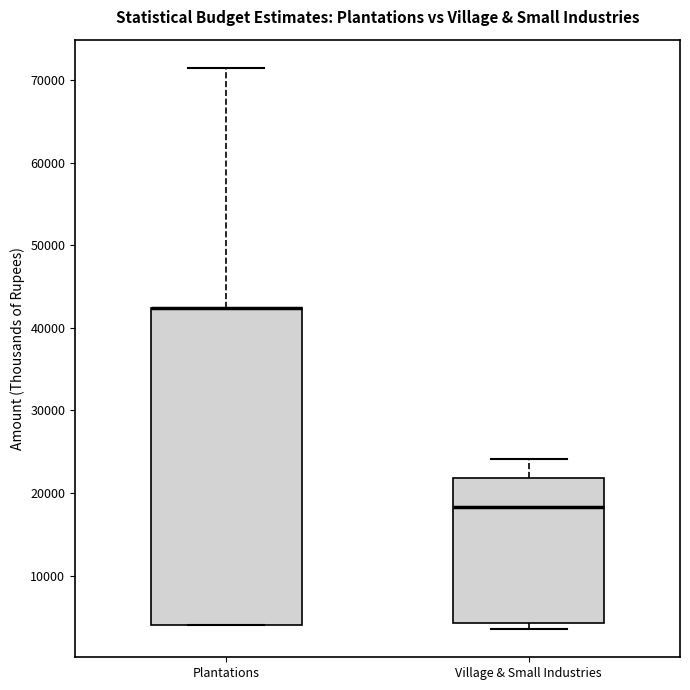

Where is the upper edge of the box for Plantations on the y-axis? The values are not printed on the chart, so give them approximately, as read against the axis.

42000